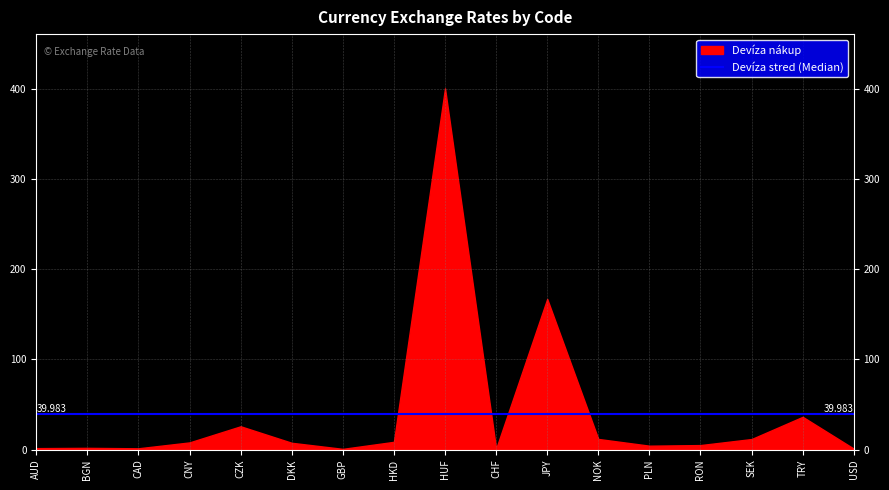

Which has a higher value, CNY or HUF?

HUF